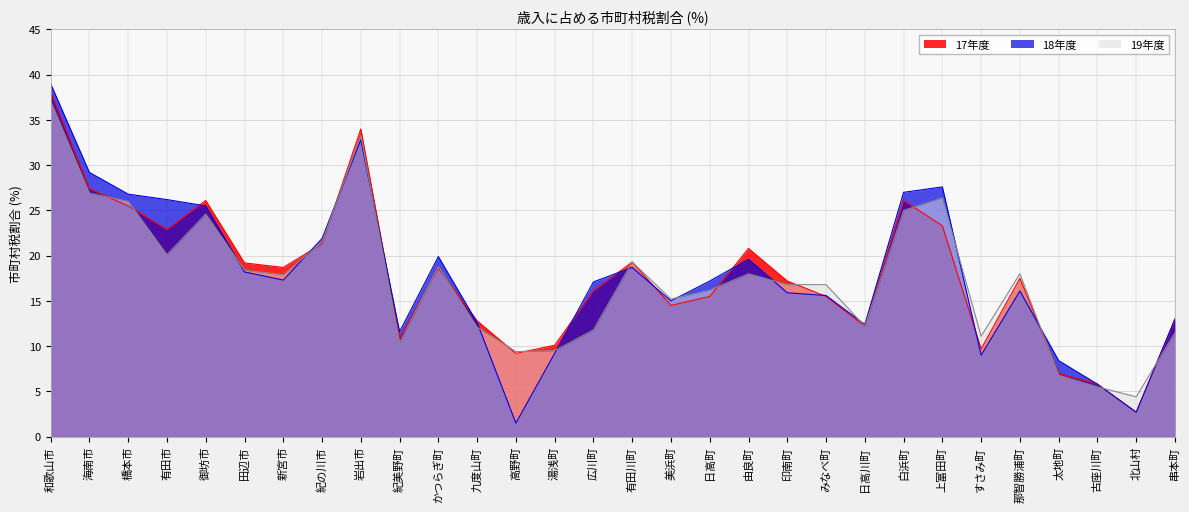

Is it true that 19年度 equals 18.0 at 那智勝浦町?

True